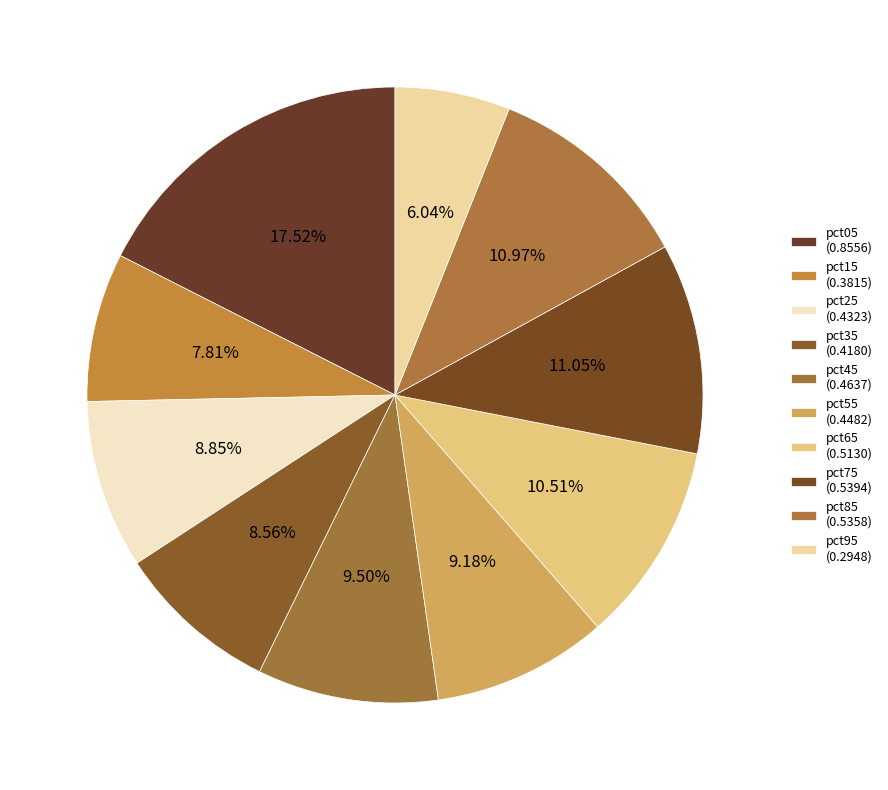

Which has a higher value, pct85 or pct65?

pct85